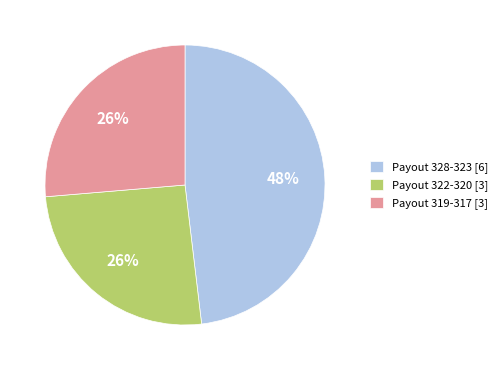

To the nearest percent, what is the average slice percentage?

33%